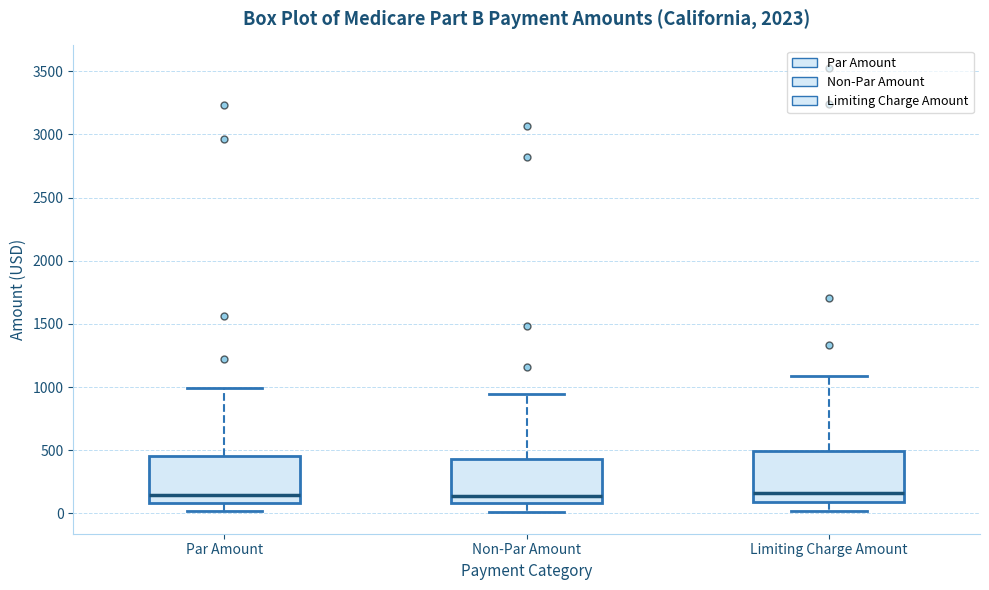

Where does the lower whisker of the box for Non-Par Amount end on the y-axis? The values are not printed on the chart, so give them approximately, as read against the axis.

0